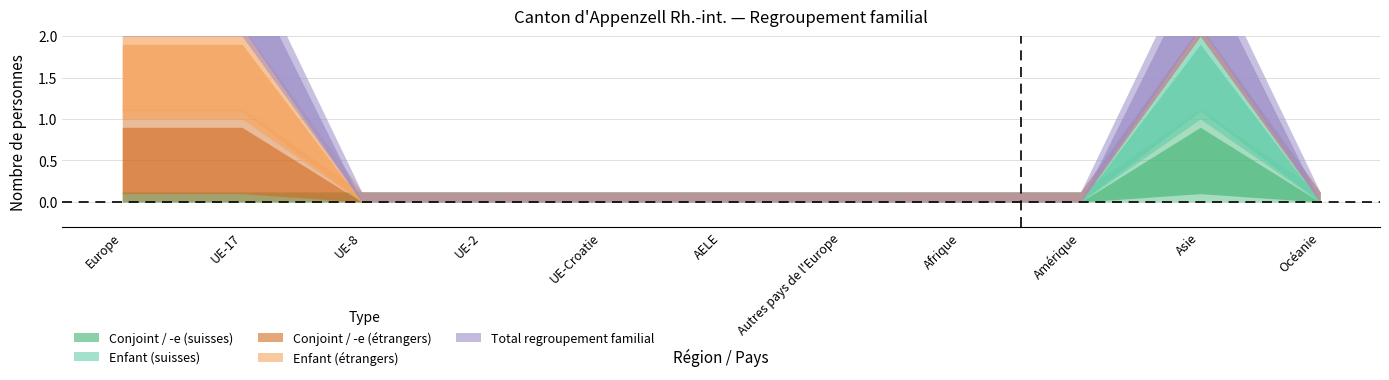

What is the label of the 9th point from the left?

Amérique